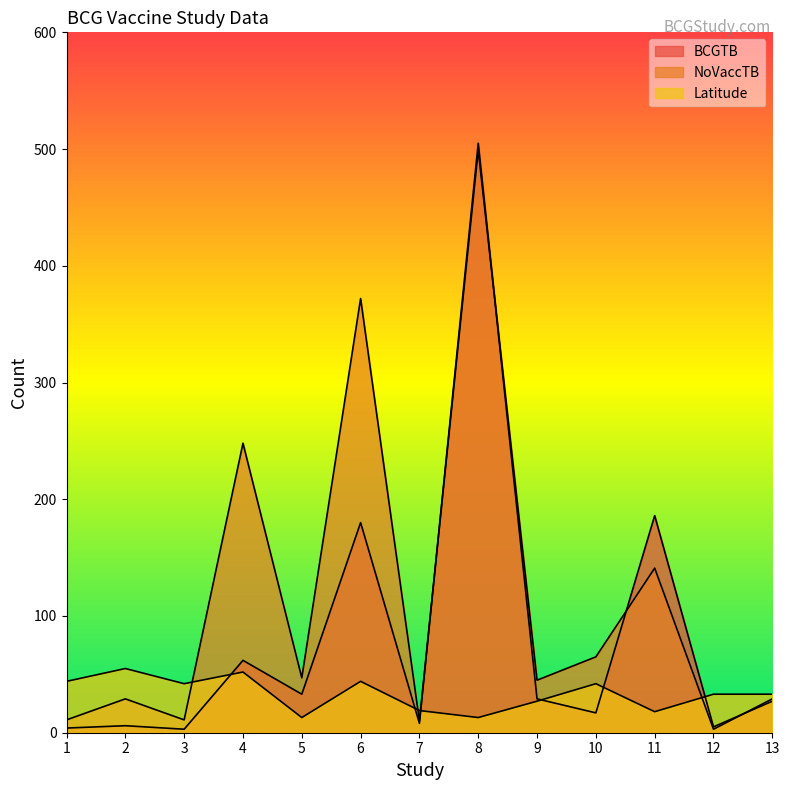

After their last crossing, which series has the higher values: Latitude or BCGTB?

Latitude